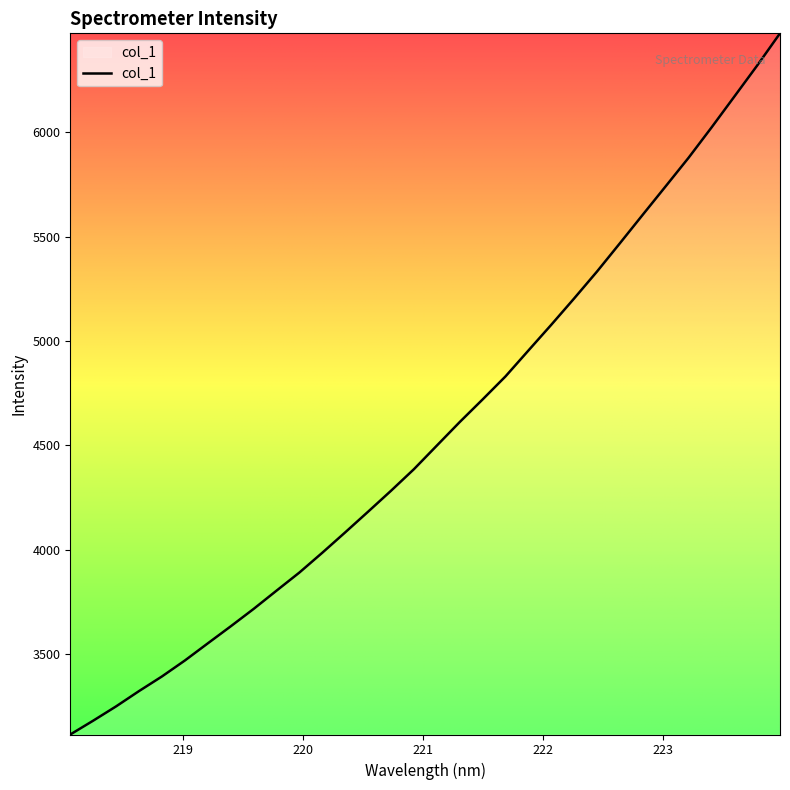

Does the chart have visible grid lines?

No